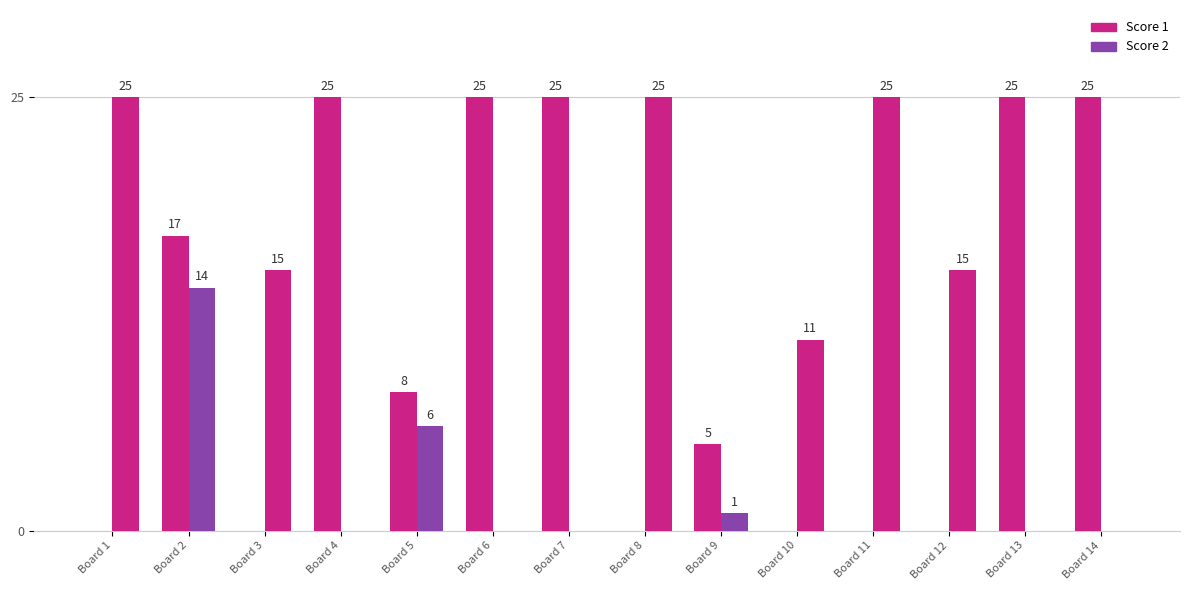

What is the difference between the highest and lowest values at Board 4?

25